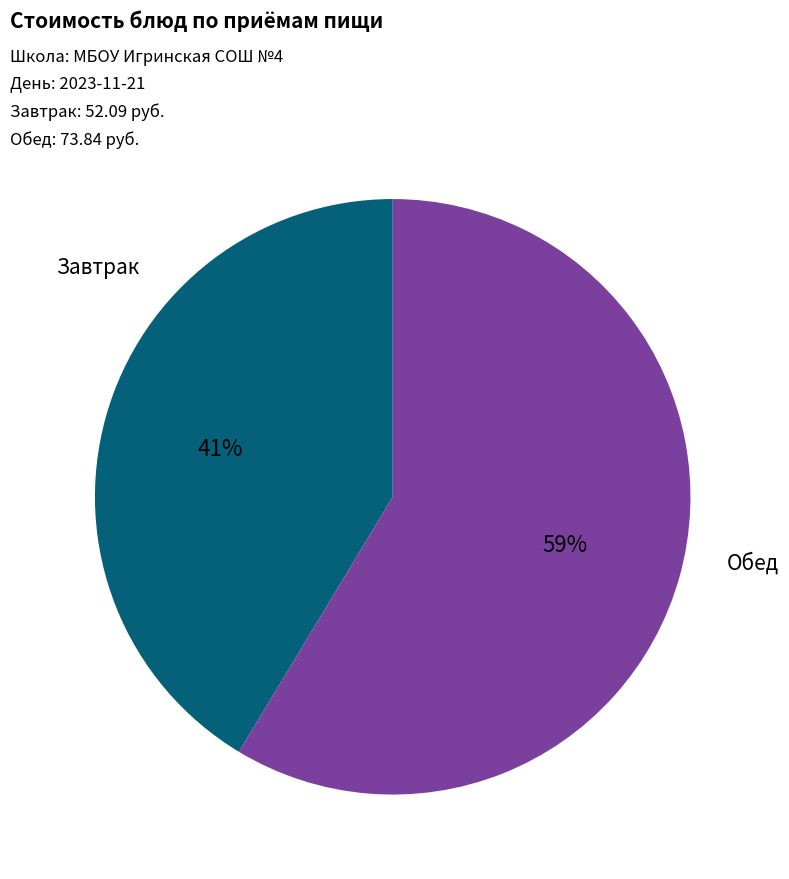

To the nearest percent, what is the average slice percentage?

50%